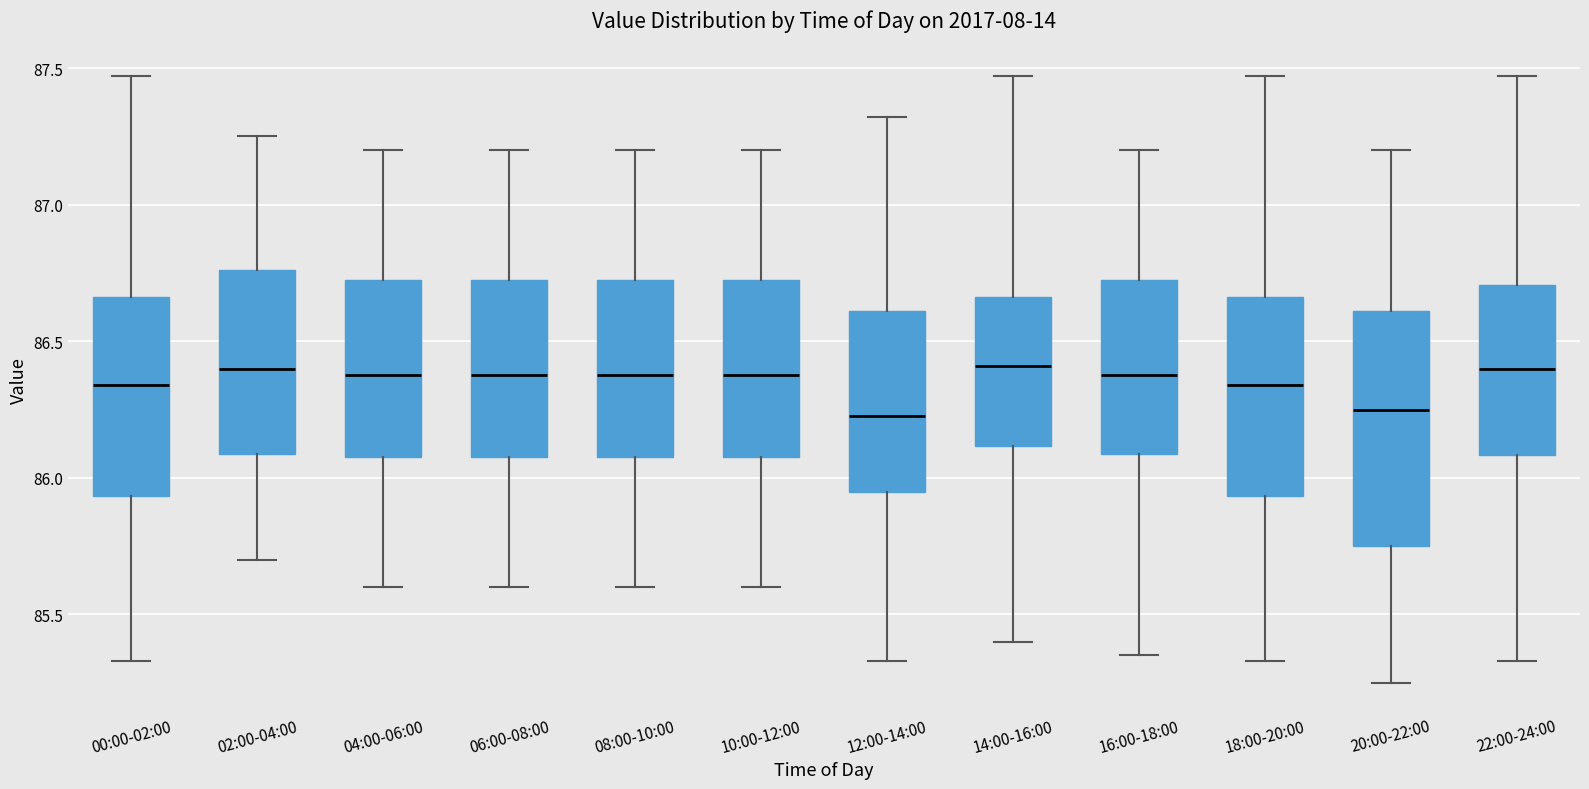

Which box is the tallest, from its lower edge to its upper edge?

20:00-22:00